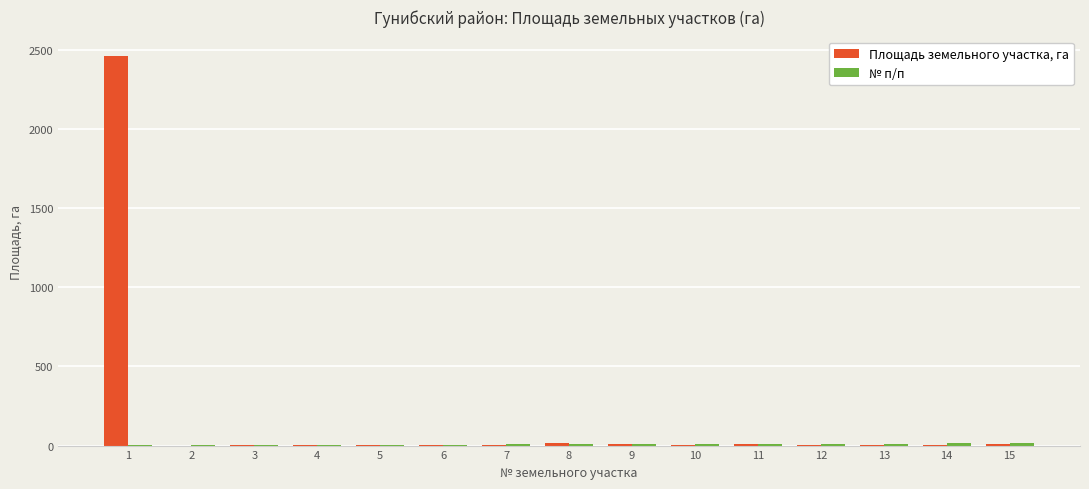

How many distinct data groups are displayed?

2